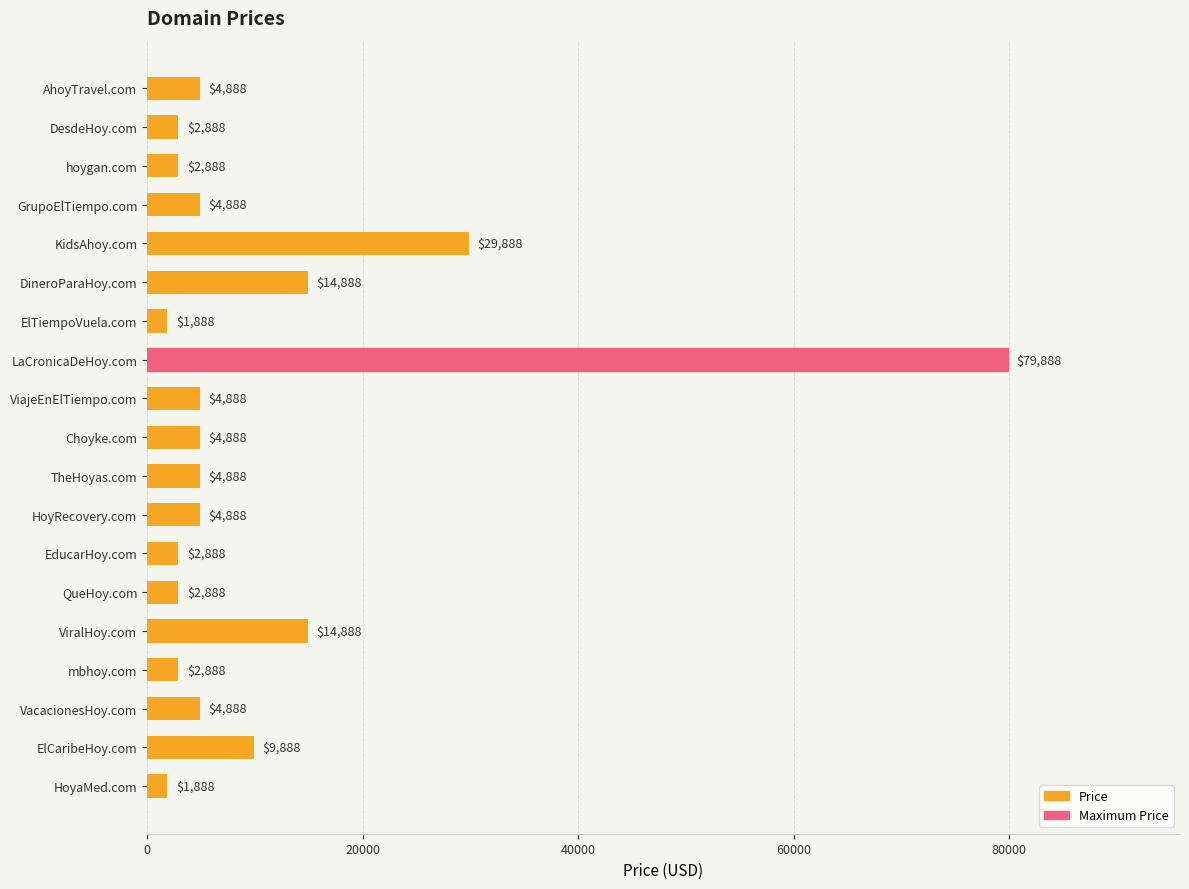

Reading top to bottom, transcribe all the data shown in this chart.

AhoyTravel.com=4888	DesdeHoy.com=2888	hoygan.com=2888	GrupoElTiempo.com=4888	KidsAhoy.com=29888	DineroParaHoy.com=14888	ElTiempoVuela.com=1888	LaCronicaDeHoy.com=79888	ViajeEnElTiempo.com=4888	Choyke.com=4888	TheHoyas.com=4888	HoyRecovery.com=4888	EducarHoy.com=2888	QueHoy.com=2888	ViralHoy.com=14888	mbhoy.com=2888	VacacionesHoy.com=4888	ElCaribeHoy.com=9888	HoyaMed.com=1888